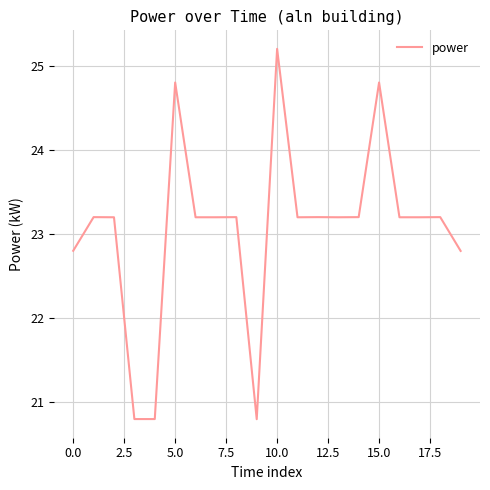

What is the difference between the maximum and minimum values?

4.4